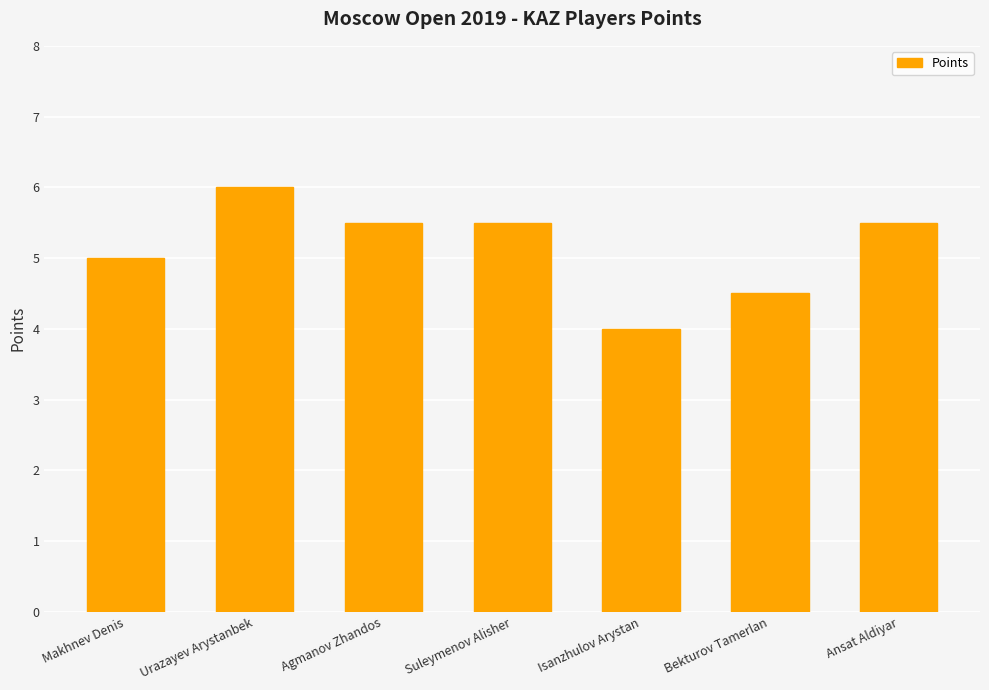

What is the difference between the values at Isanzhulov Arystan and Suleymenov Alisher?

1.5